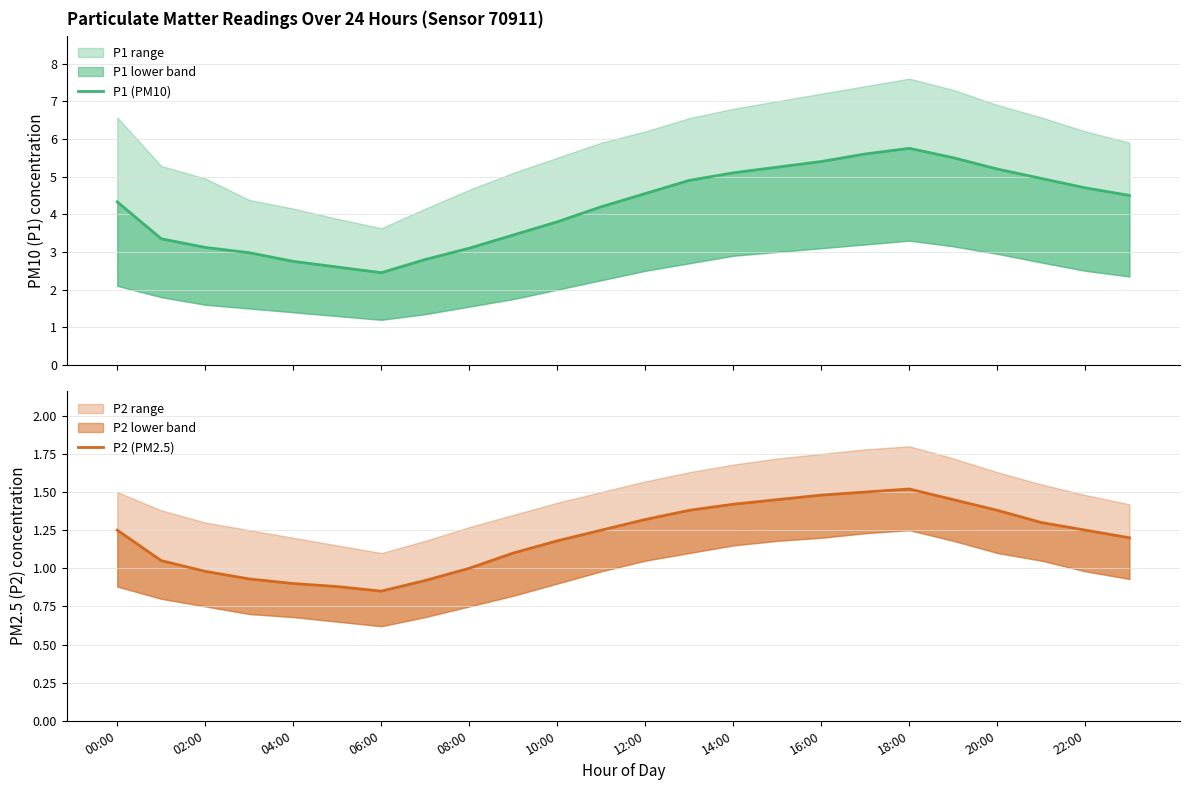

Count the number of categories in the chart.

24